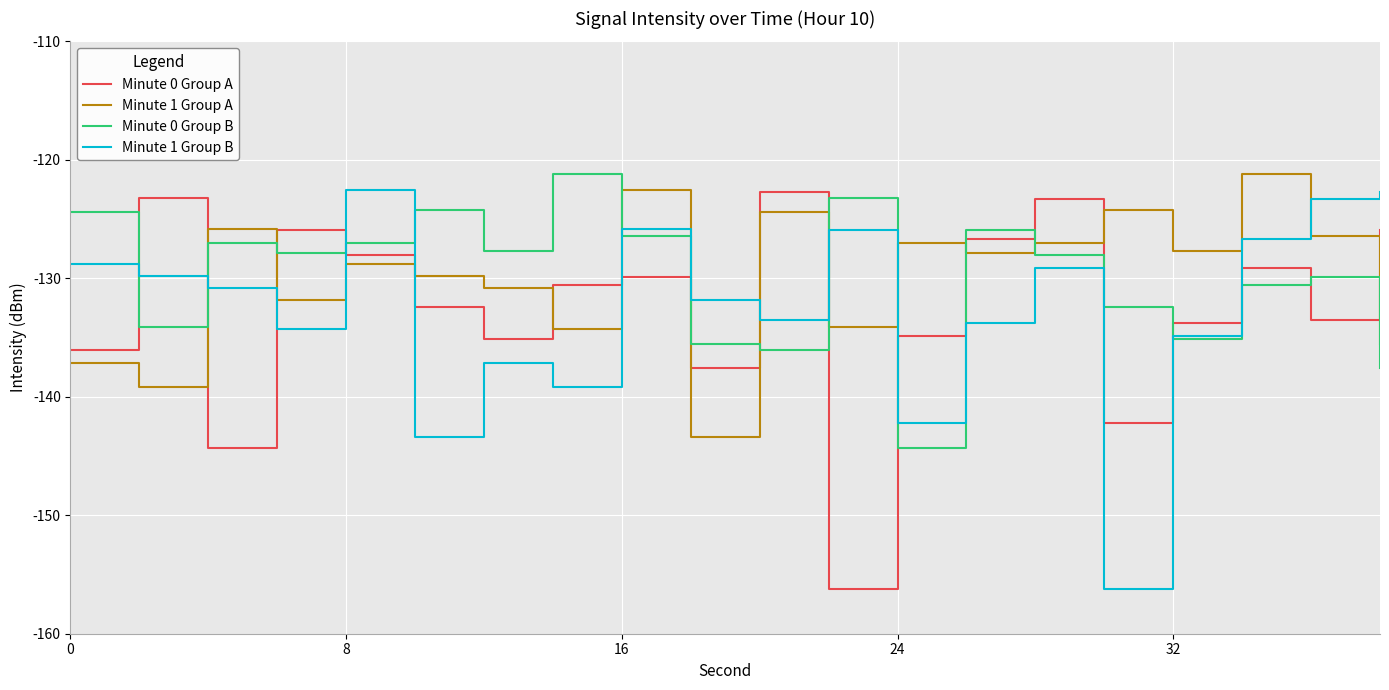

How many lines are shown in the chart?

4